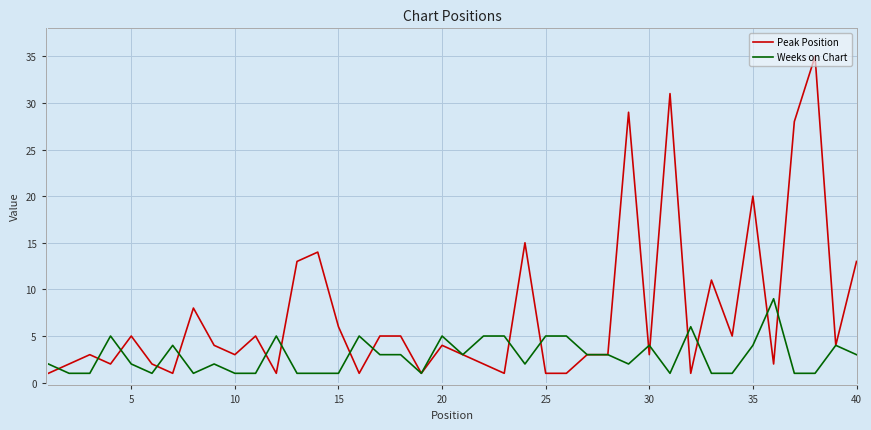

Rank the series by their maximum value, from lowest to highest.

Weeks on Chart, Peak Position